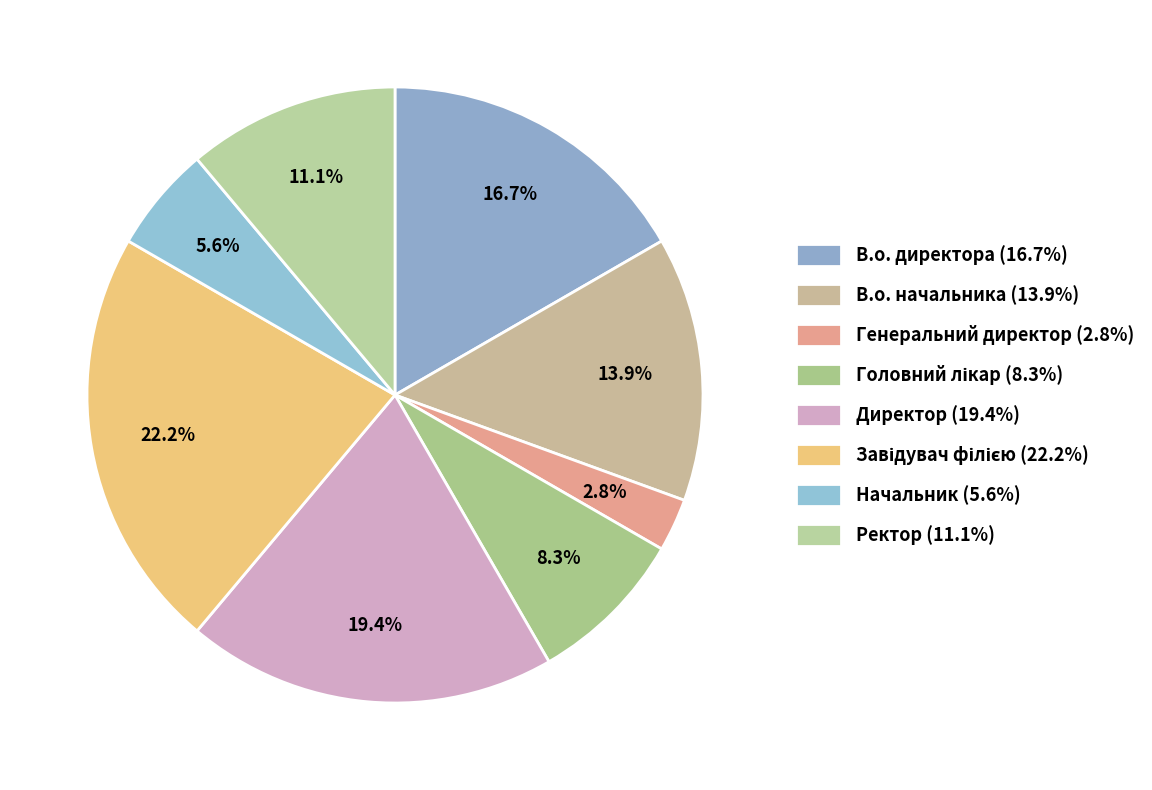

Which category has the biggest portion of the pie?

Завідувач філією